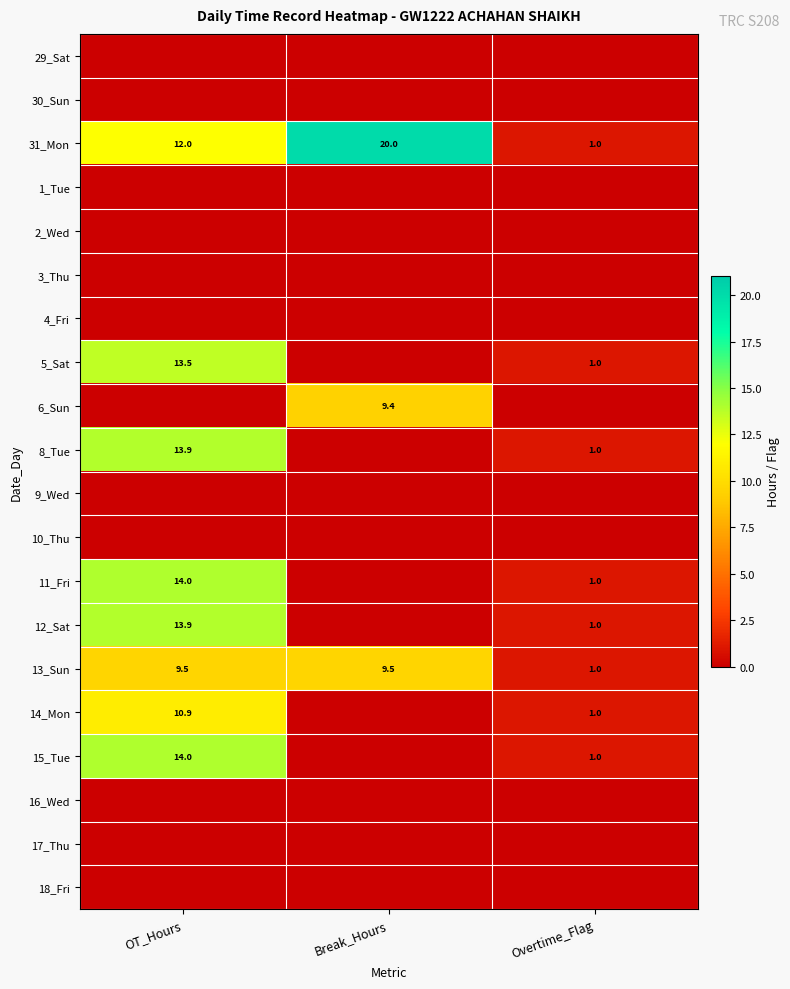

What is the maximum value shown in the chart?

20.0